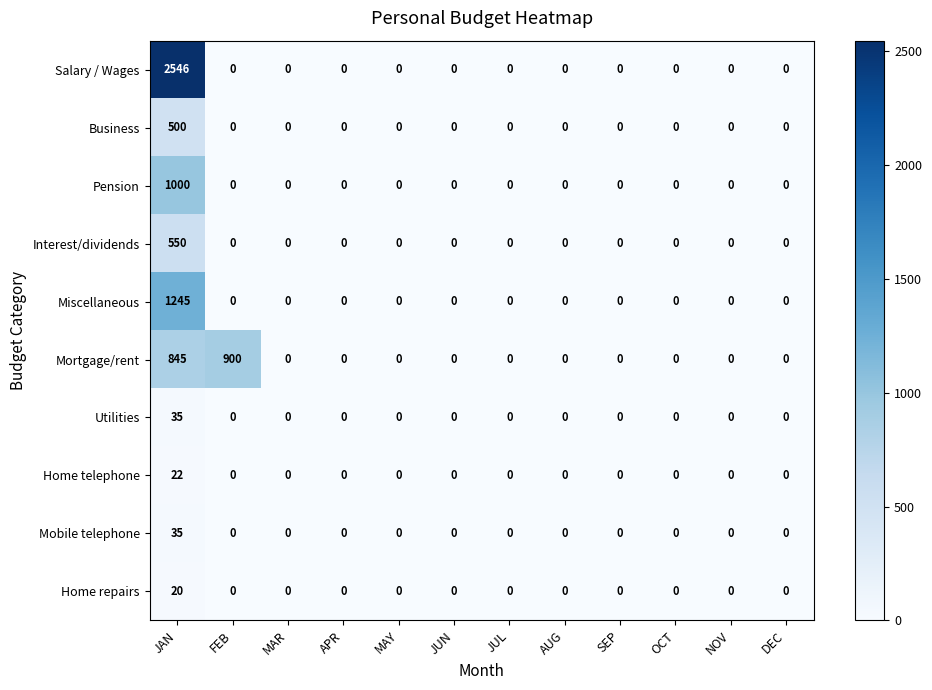

The Interest/dividends series shows 0 at MAR. True or false?

True